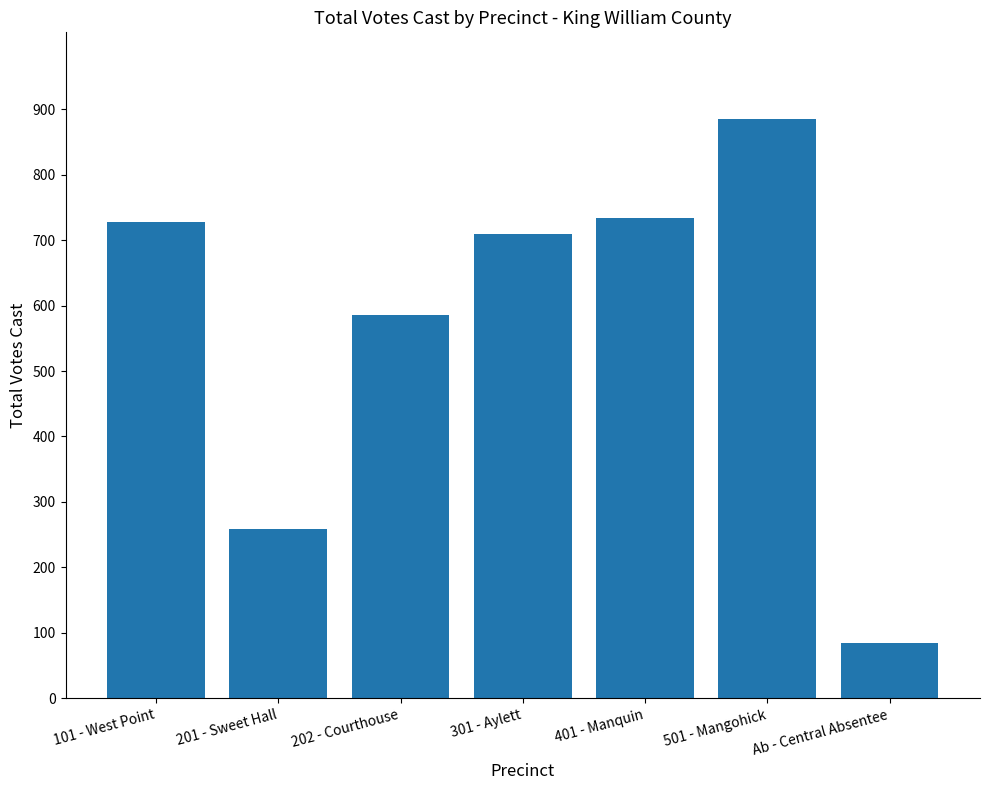

What is the sum of all values?

3985